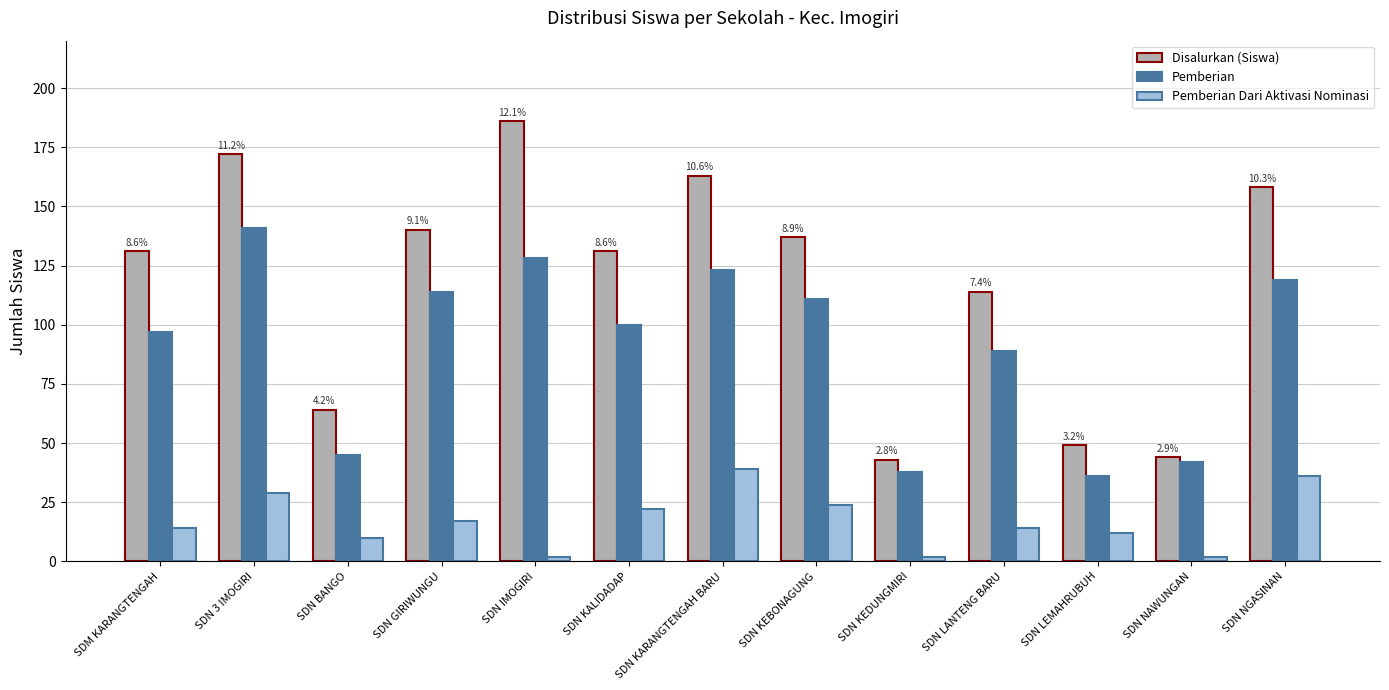

Reading left to right, transcribe all the data shown in this chart.

Disalurkan (Siswa): 131	172	64	140	186	131	163	137	43	114	49	44	158
Pemberian: 97	141	45	114	128	100	123	111	38	89	36	42	119
Pemberian Dari Aktivasi Nominasi: 14	29	10	17	2	22	39	24	2	14	12	2	36